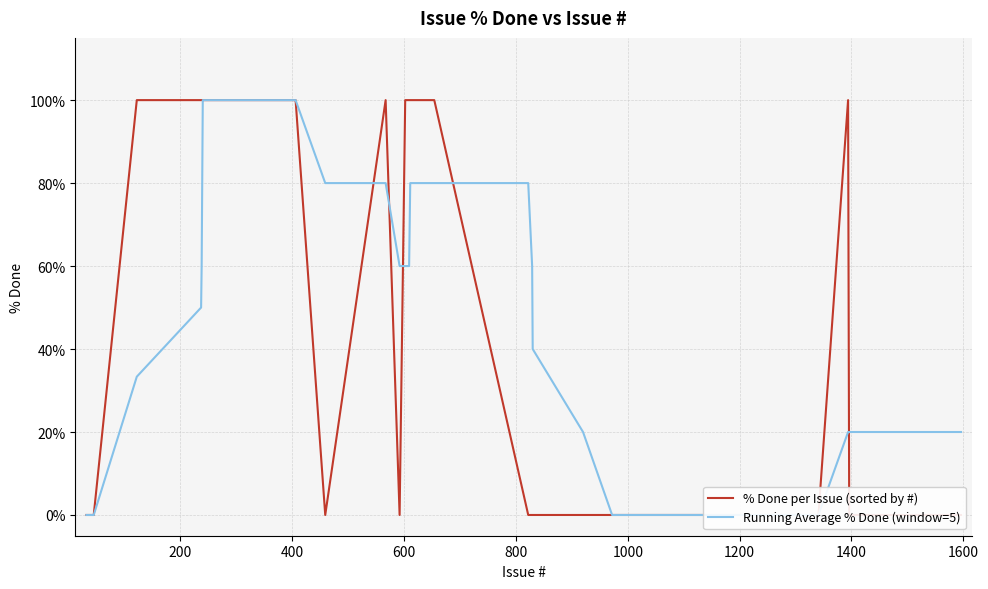

How many categories are shown in the chart?

40